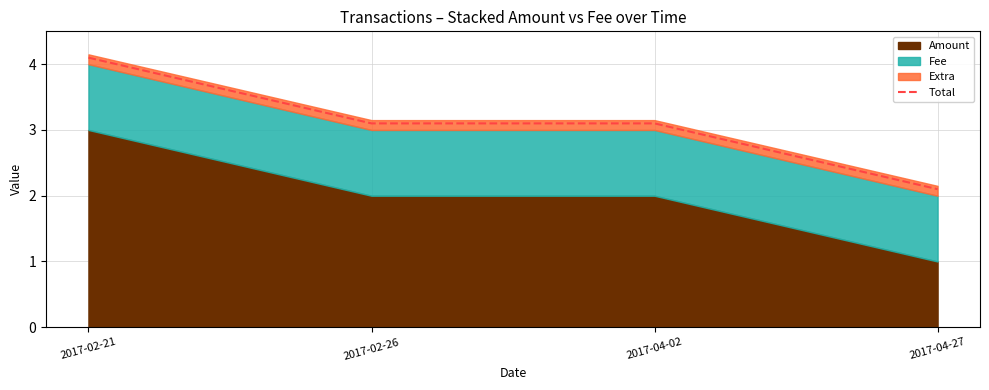

Reading left to right, transcribe all the data shown in this chart.

2017-02-21=4.1	2017-02-26=3.1	2017-04-02=3.1	2017-04-27=2.1